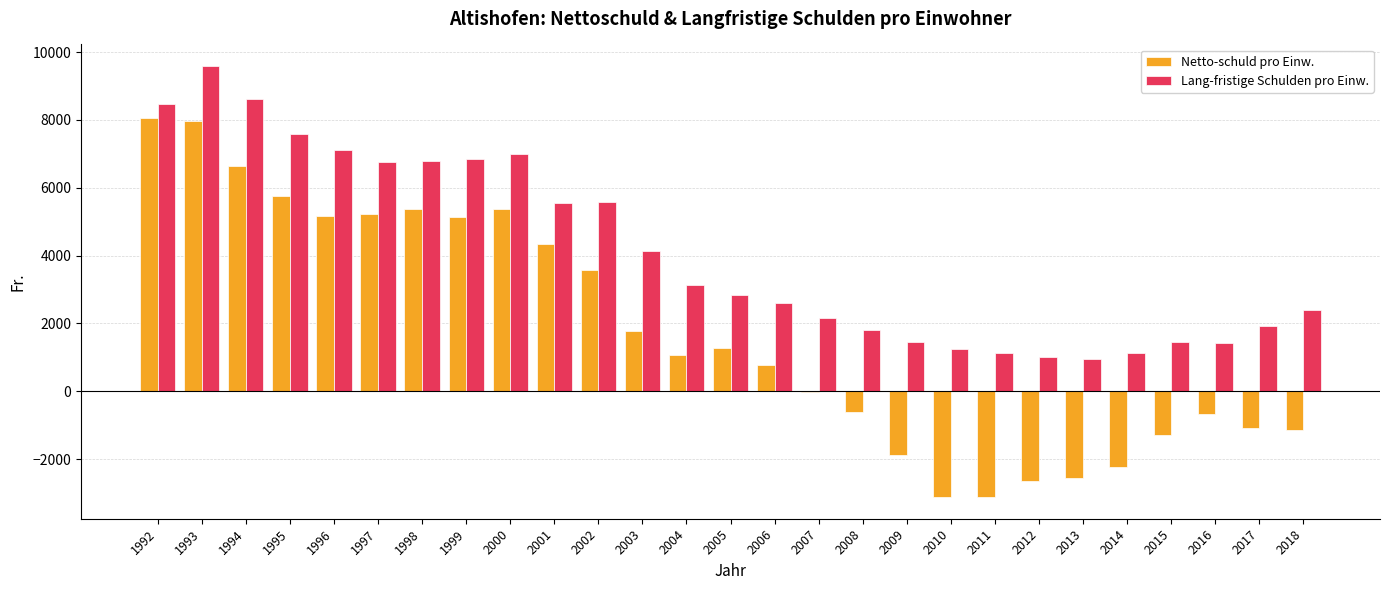

The Lang-fristige Schulden pro Einw. series shows 16209 at 1993. True or false?

False